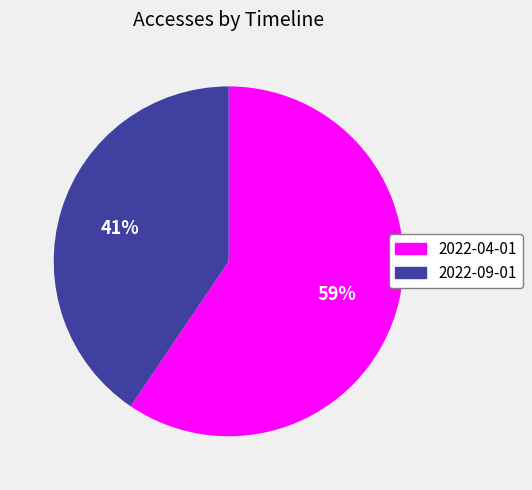

Does 2022-04-01 account for over 50% of the chart?

Yes